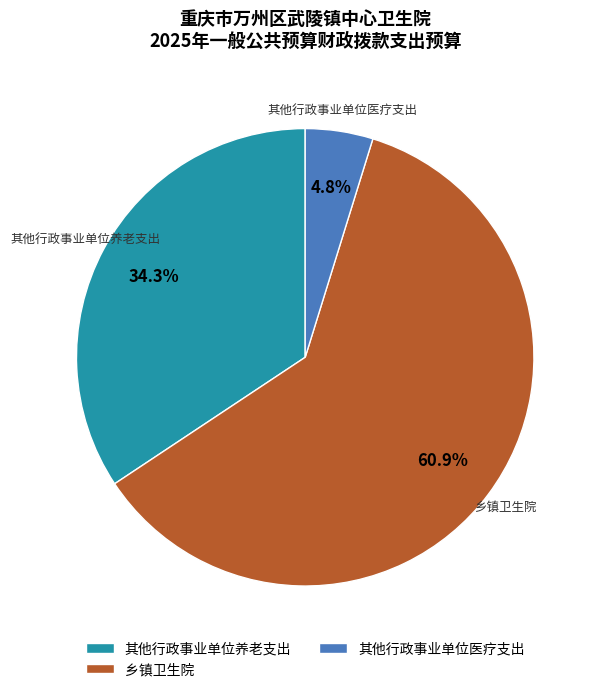

What is the total percentage of 其他行政事业单位养老支出 and 其他行政事业单位医疗支出?

39.1%